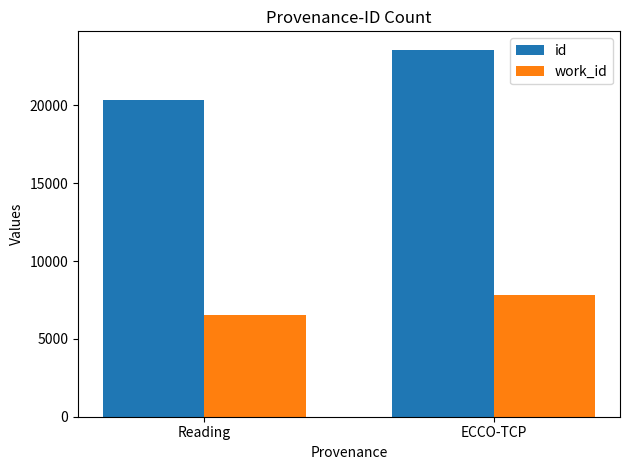

Is the value of work_id at Reading greater than the value of id at ECCO-TCP?

No